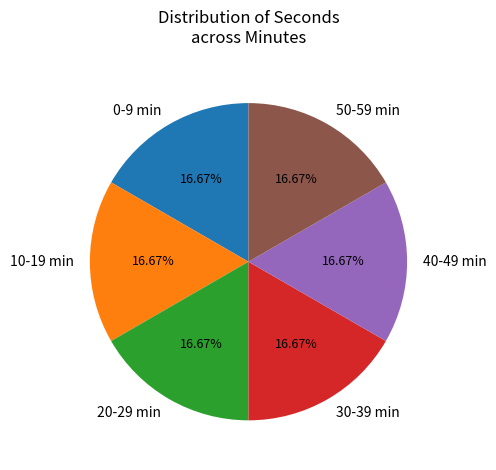

What is the ratio of the value at 20-29 min to the value at 0-9 min?

1.0